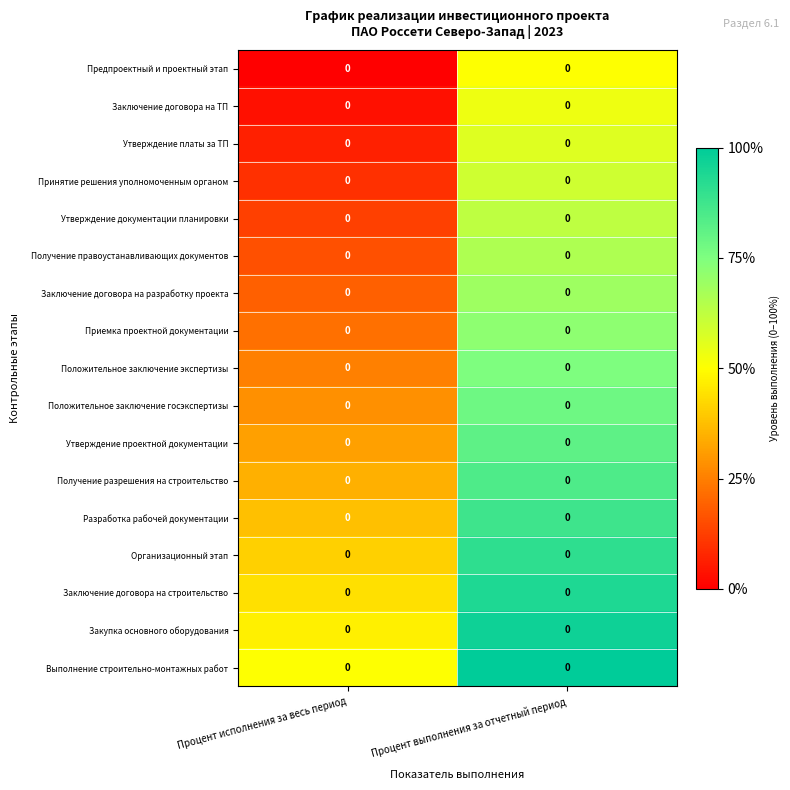

Between Процент исполнения за весь период and Процент выполнения за отчетный период, which is larger?

Процент выполнения за отчетный период